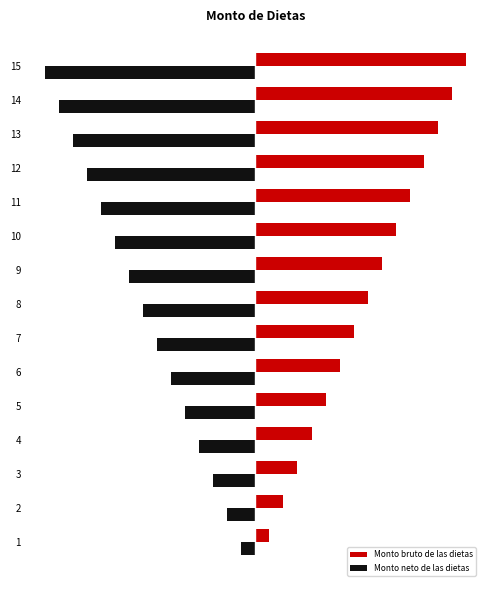

What are all the series names shown in the legend?

Monto bruto de las dietas, Monto neto de las dietas